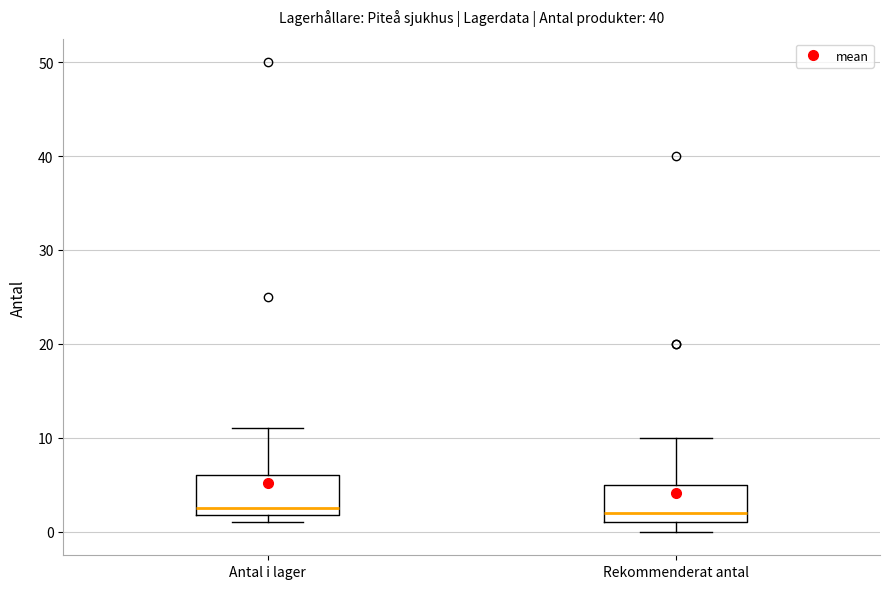

Reading left to right, read every box against the y-axis: the position of its median line, the range the box covers, and the ends of its whiskers. The values are not printed on the chart, so give them approximately, as read against the axis.

Antal i lager: median 3, box 2 to 6, whiskers 1 to 11
Rekommenderat antal: median 2, box 1 to 5, whiskers 0 to 10